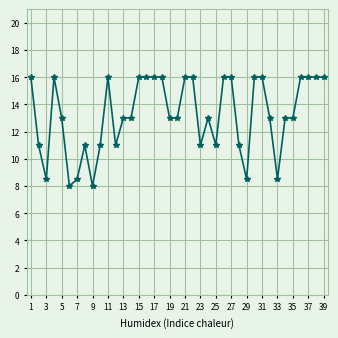

True or false: the data has more than 2 interior local peaks.

True